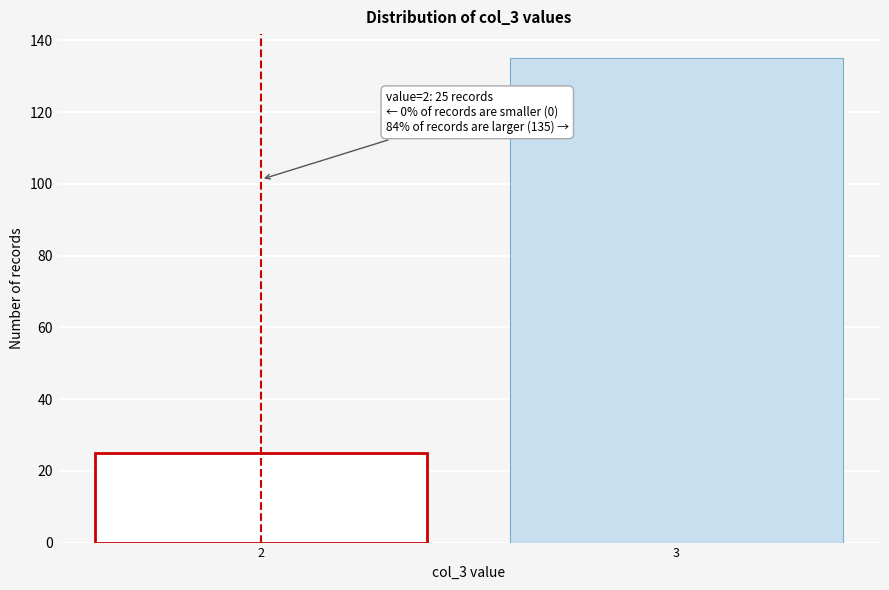

Reading right to left, extract all data points from this chart.

135	25